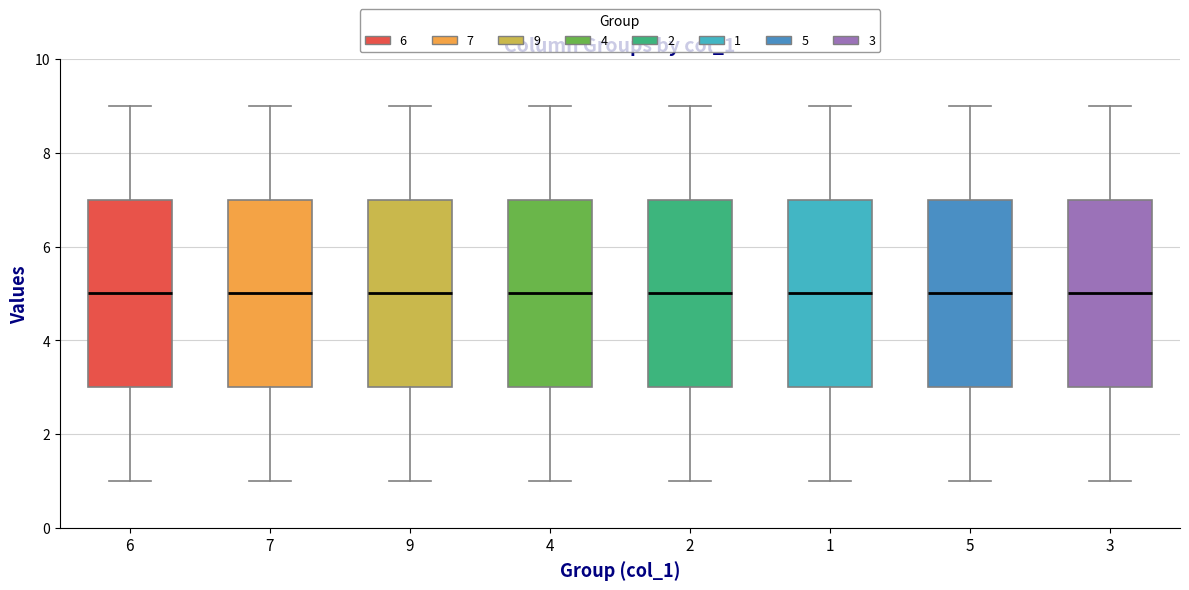

Reading left to right, read every box against the y-axis: the position of its median line, the range the box covers, and the ends of its whiskers. The values are not printed on the chart, so give them approximately, as read against the axis.

6: median 5, box 3 to 7, whiskers 1 to 9
7: median 5, box 3 to 7, whiskers 1 to 9
9: median 5, box 3 to 7, whiskers 1 to 9
4: median 5, box 3 to 7, whiskers 1 to 9
2: median 5, box 3 to 7, whiskers 1 to 9
1: median 5, box 3 to 7, whiskers 1 to 9
5: median 5, box 3 to 7, whiskers 1 to 9
3: median 5, box 3 to 7, whiskers 1 to 9